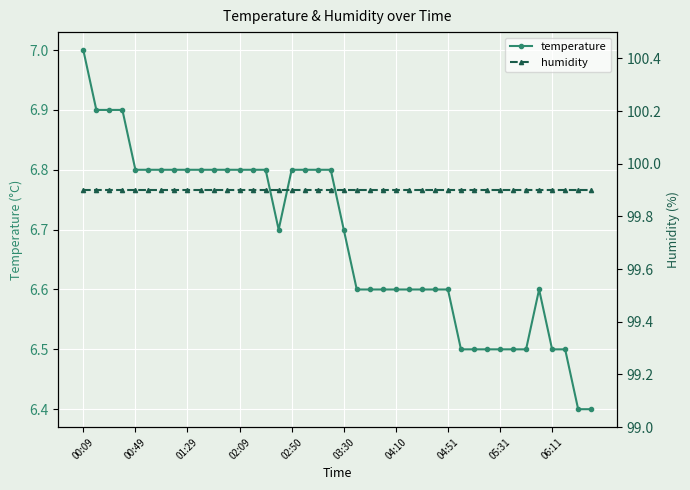

The temperature series shows 3.5 at 00:09. True or false?

False